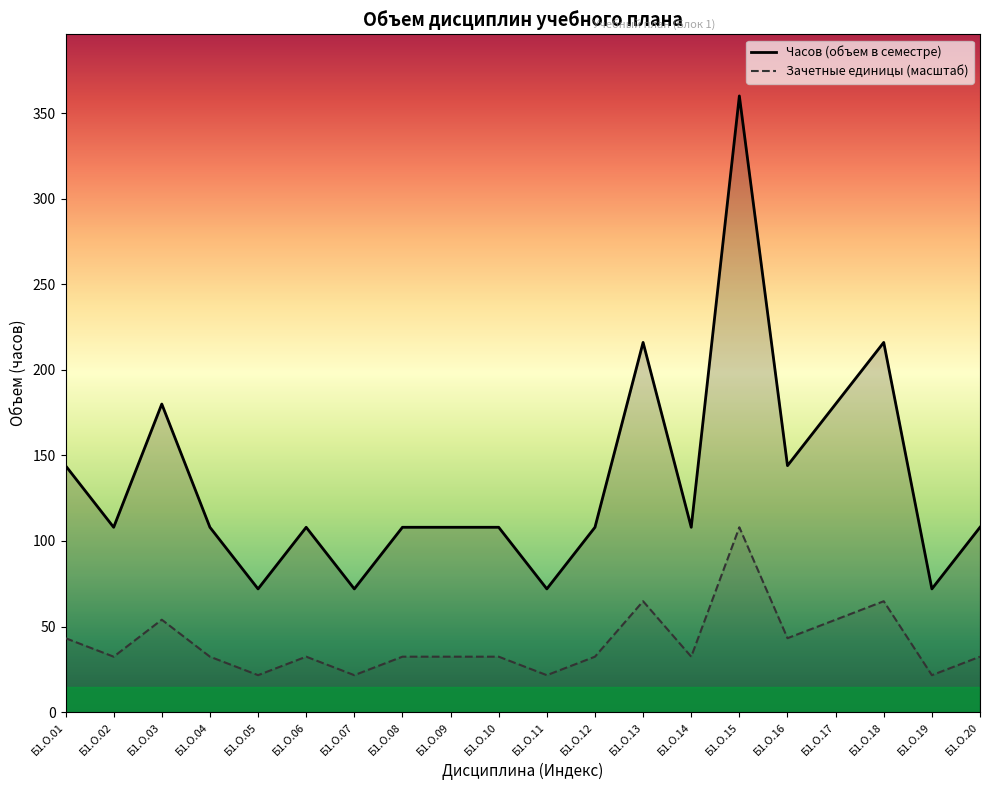

List the labels in order of Часов (объем в семестре) value, largest first.

Б1.О.15, Б1.О.13, Б1.О.18, Б1.О.03, Б1.О.17, Б1.О.01, Б1.О.16, Б1.О.02, Б1.О.04, Б1.О.06, Б1.О.08, Б1.О.09, Б1.О.10, Б1.О.12, Б1.О.14, Б1.О.20, Б1.О.05, Б1.О.07, Б1.О.11, Б1.О.19